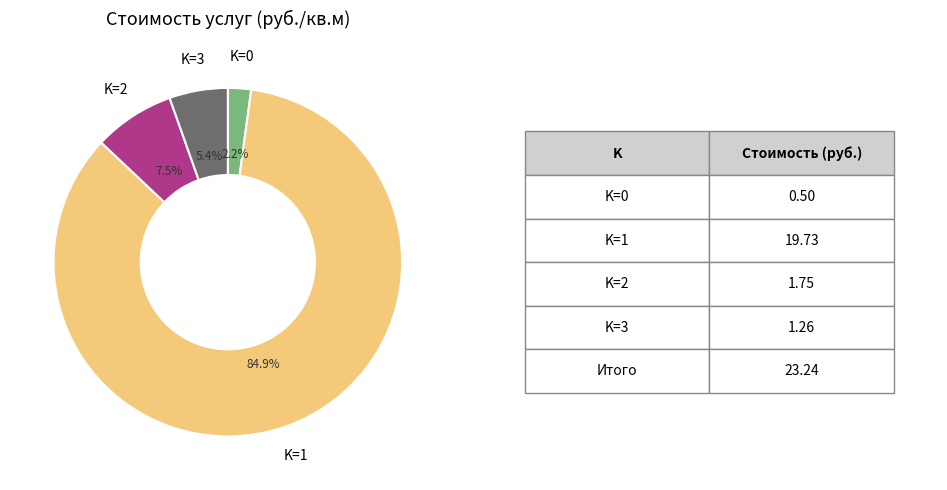

Does any single category account for the majority?

Yes